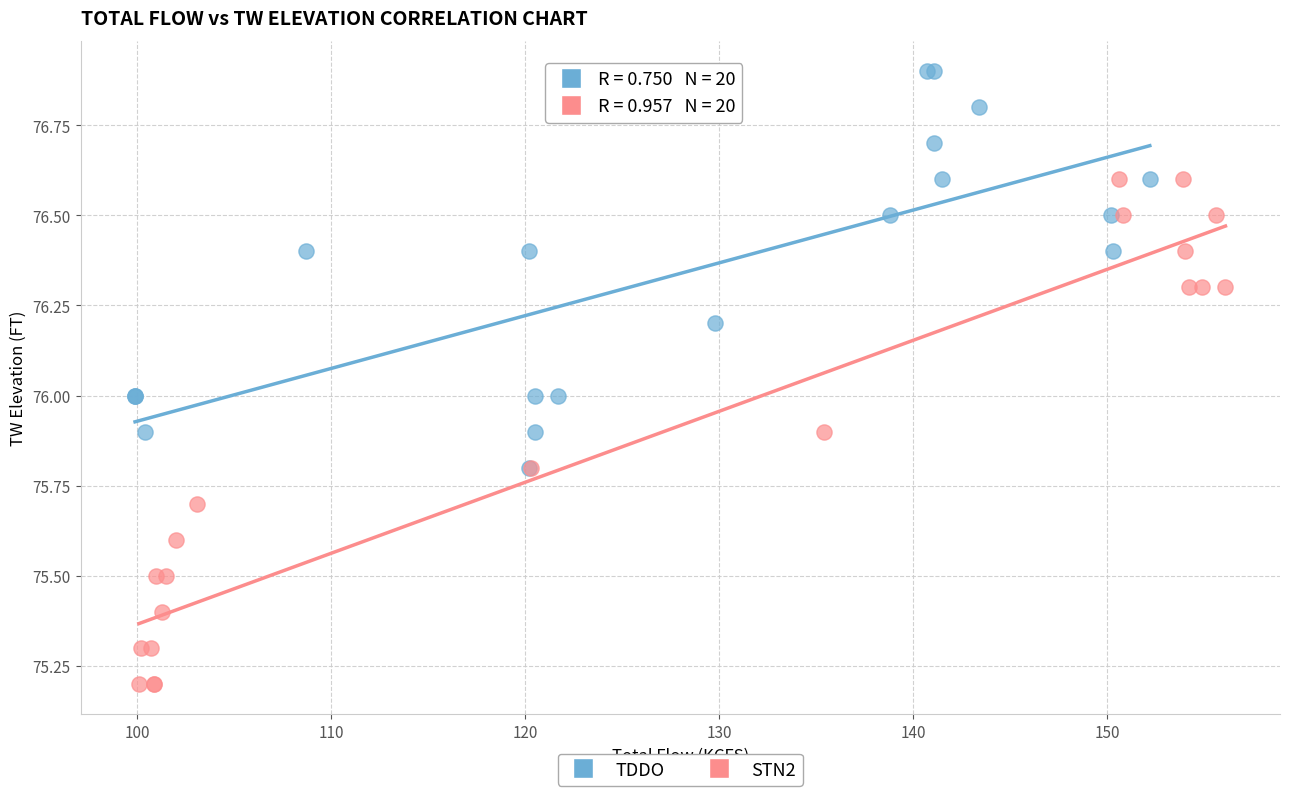

Which series has the largest Y range (max minus min)?

STN2